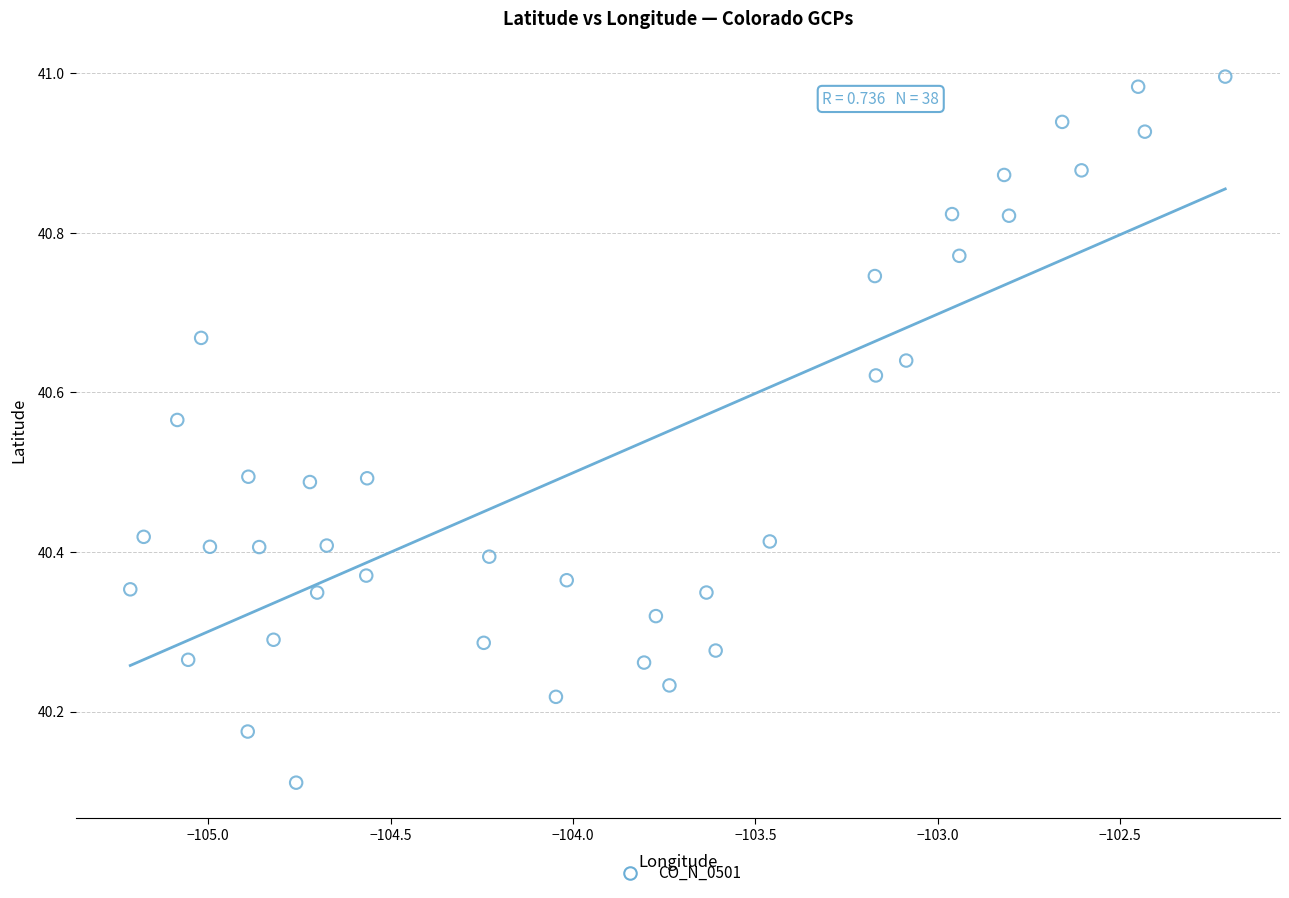

What is the range of Y values (max minus min)?

0.9